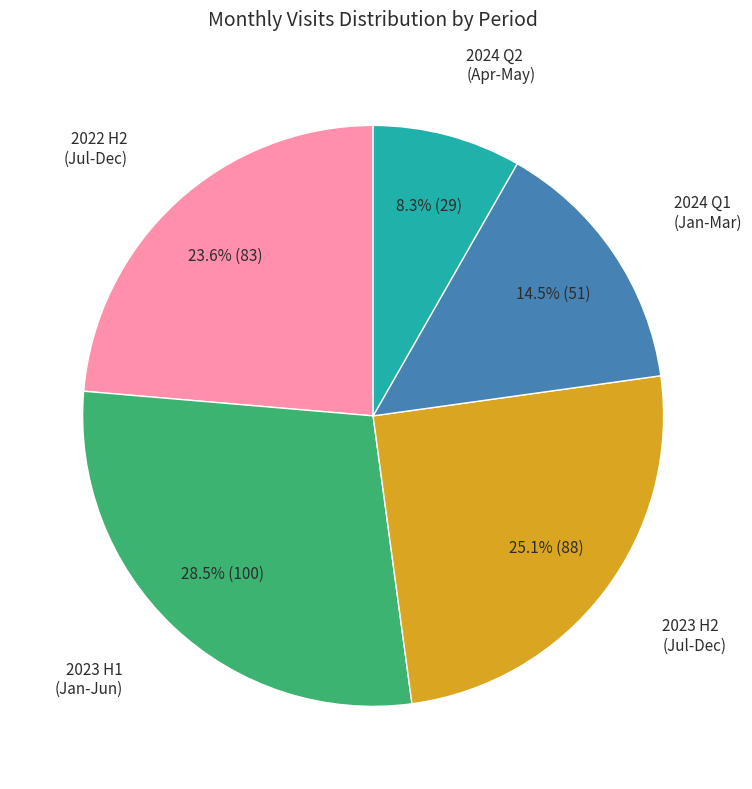

Which category has the smallest portion of the pie?

2024 Q2 (Apr-May)